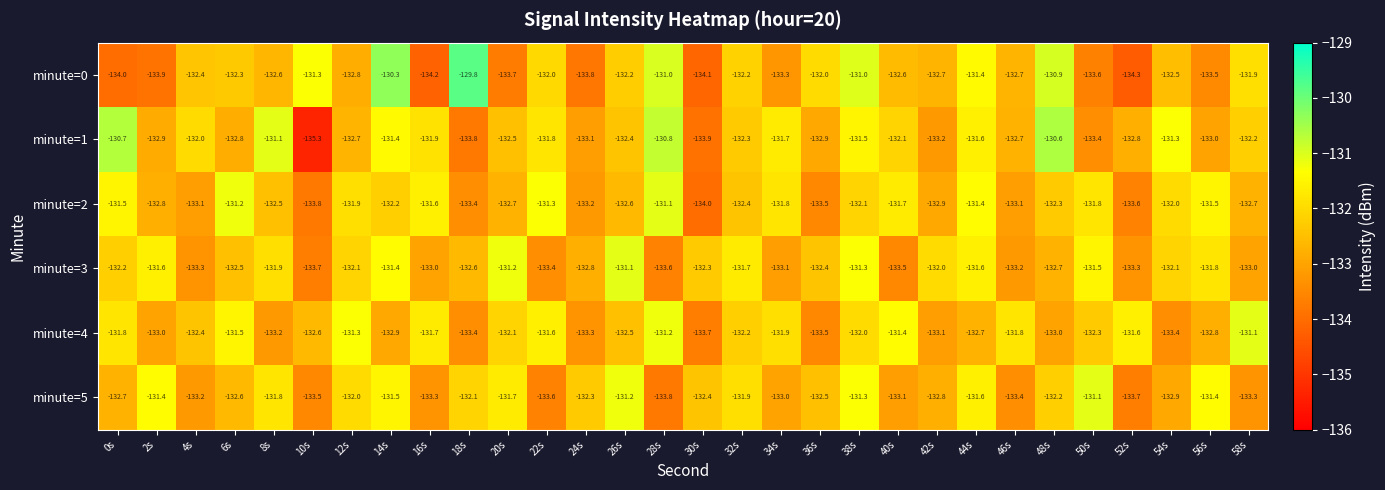

What is the difference between the highest and lowest values at 18s?

4.0